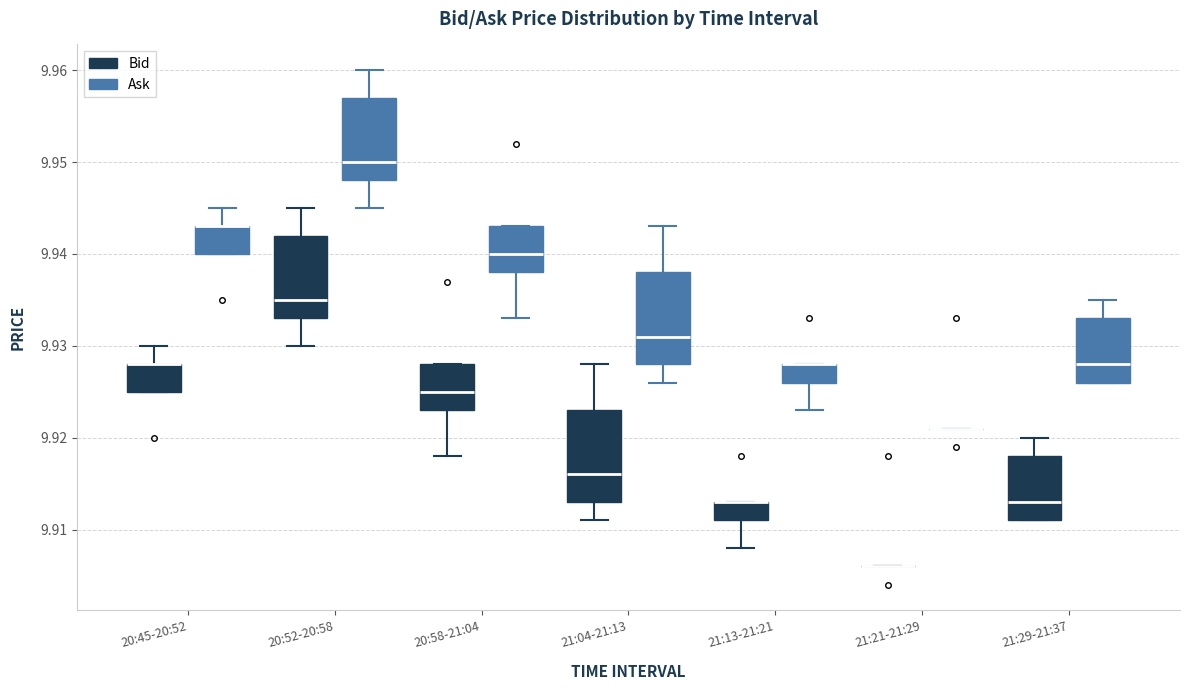

Reading left to right, read every box against the y-axis: the position of its median line, the range the box covers, and the ends of its whiskers. The values are not printed on the chart, so give them approximately, as read against the axis.

20:45-20:52 (Bid): median 9.928 (drawn on the box's upper edge), box 9.925 to 9.928, whiskers 9.925 to 9.930
20:45-20:52 (Ask): median 9.943 (drawn on the box's upper edge), box 9.940 to 9.943, whiskers 9.940 to 9.945
20:52-20:58 (Bid): median 9.935, box 9.933 to 9.942, whiskers 9.930 to 9.945
20:52-20:58 (Ask): median 9.950, box 9.948 to 9.957, whiskers 9.945 to 9.960
20:58-21:04 (Bid): median 9.925, box 9.923 to 9.928, whiskers 9.918 to 9.928
20:58-21:04 (Ask): median 9.940, box 9.938 to 9.943, whiskers 9.933 to 9.943
21:04-21:13 (Bid): median 9.916, box 9.913 to 9.923, whiskers 9.911 to 9.928
21:04-21:13 (Ask): median 9.931, box 9.928 to 9.938, whiskers 9.926 to 9.943
21:13-21:21 (Bid): median 9.913 (drawn on the box's upper edge), box 9.911 to 9.913, whiskers 9.908 to 9.913
21:13-21:21 (Ask): median 9.928 (drawn on the box's upper edge), box 9.926 to 9.928, whiskers 9.923 to 9.928
21:21-21:29 (Bid): box collapsed to a line at 9.906, whiskers 9.906 to 9.906
21:21-21:29 (Ask): box collapsed to a line at 9.921, whiskers 9.921 to 9.921
21:29-21:37 (Bid): median 9.913, box 9.911 to 9.918, whiskers 9.911 to 9.920
21:29-21:37 (Ask): median 9.928, box 9.926 to 9.933, whiskers 9.926 to 9.935